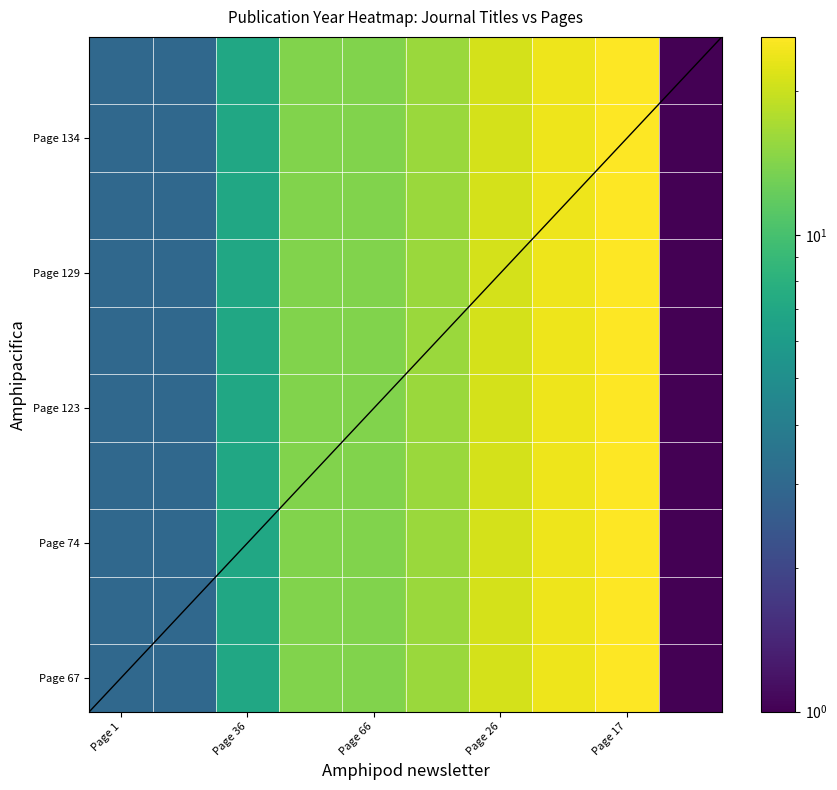

How many data points does each series have?

10